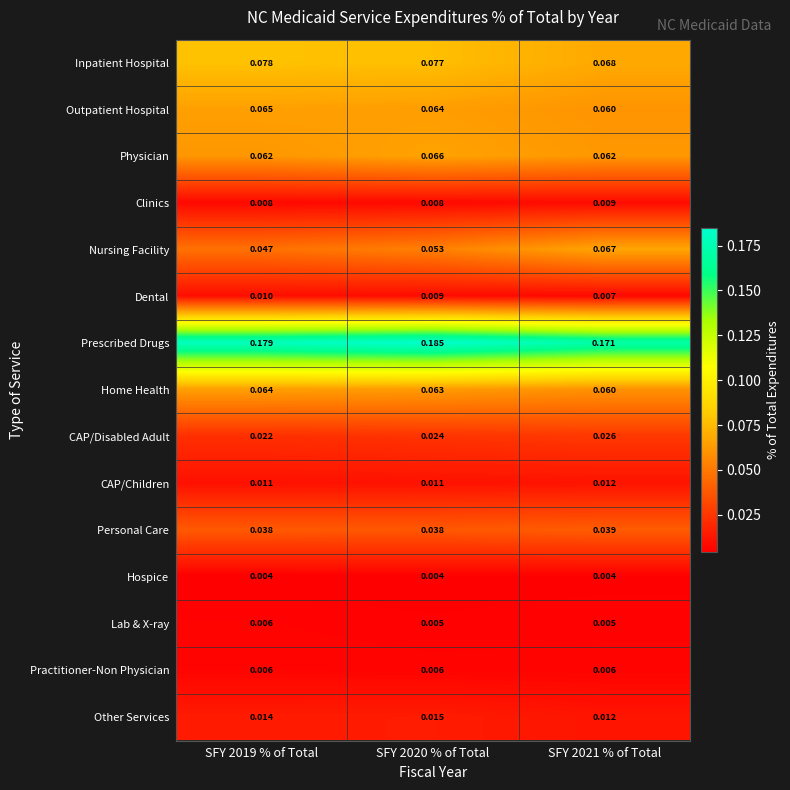

Is the value of Nursing Facility at SFY 2020 % of Total greater than the value of Clinics at SFY 2021 % of Total?

Yes